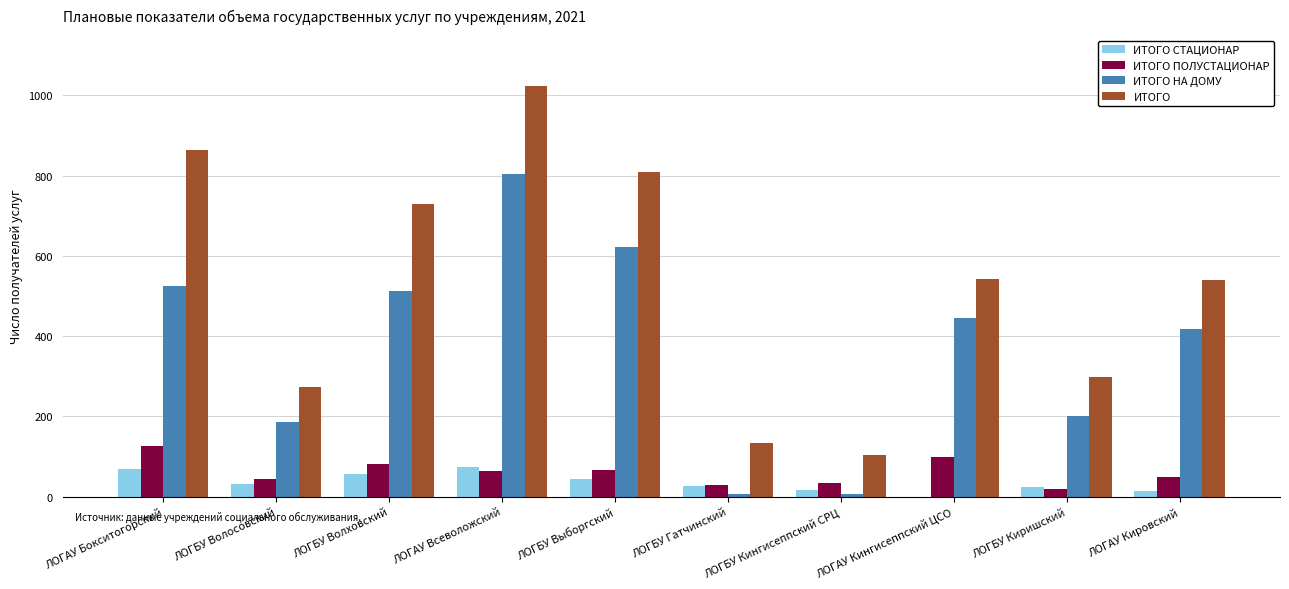

What are all the series names shown in the legend?

ИТОГО СТАЦИОНАР, ИТОГО ПОЛУСТАЦИОНАР, ИТОГО НА ДОМУ, ИТОГО